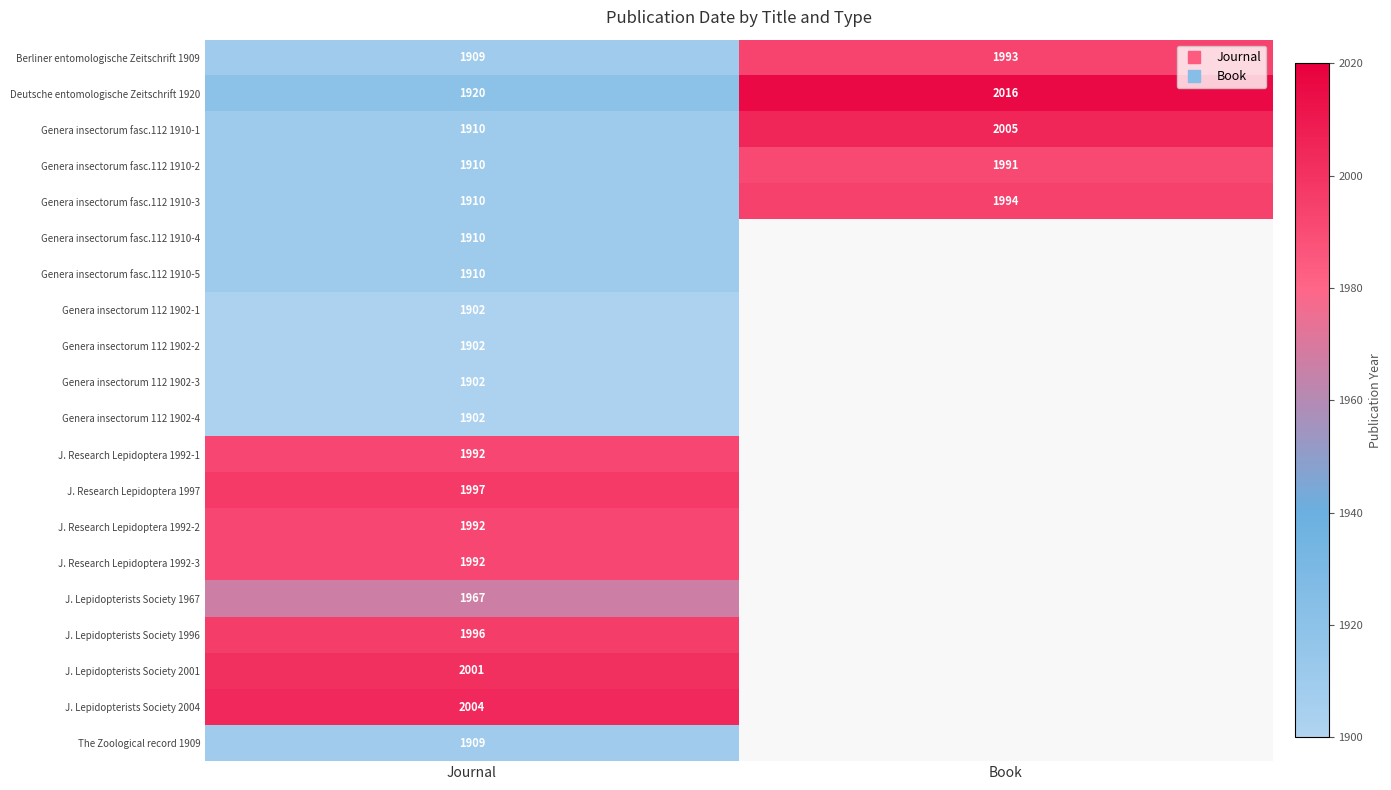

What is the minimum value for J. Research Lepidoptera 1992-2?

1992.0